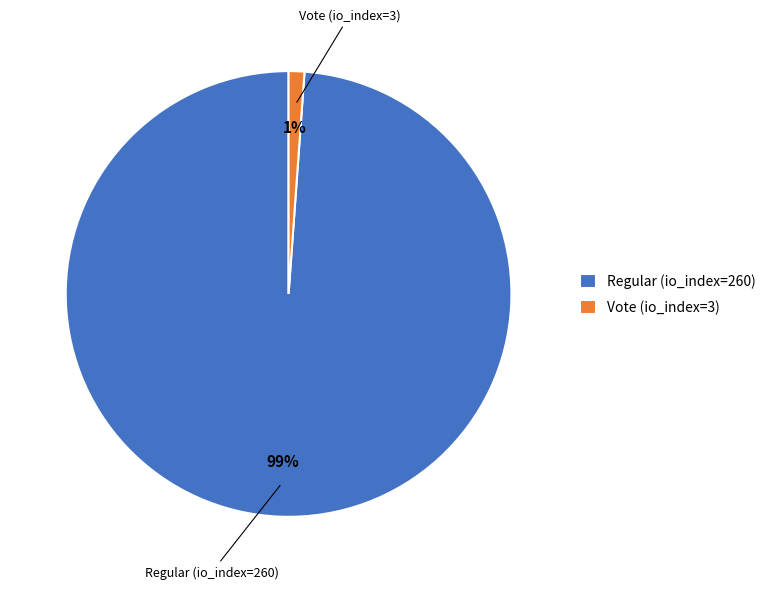

Is the sum of Regular (io_index=260) and Vote (io_index=3) greater than half?

Yes